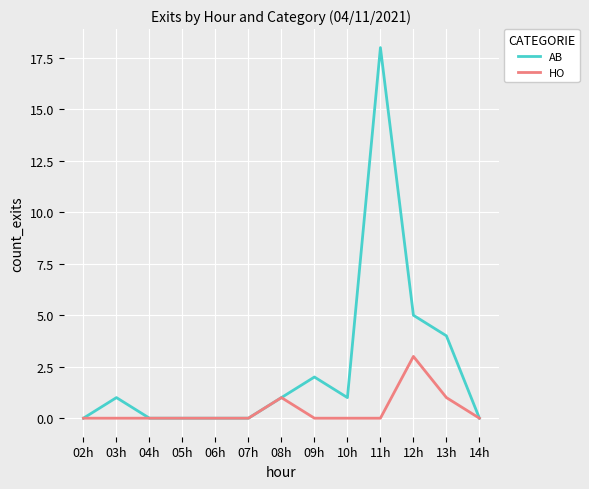

List the series in order of their peak value, lowest first.

HO, AB